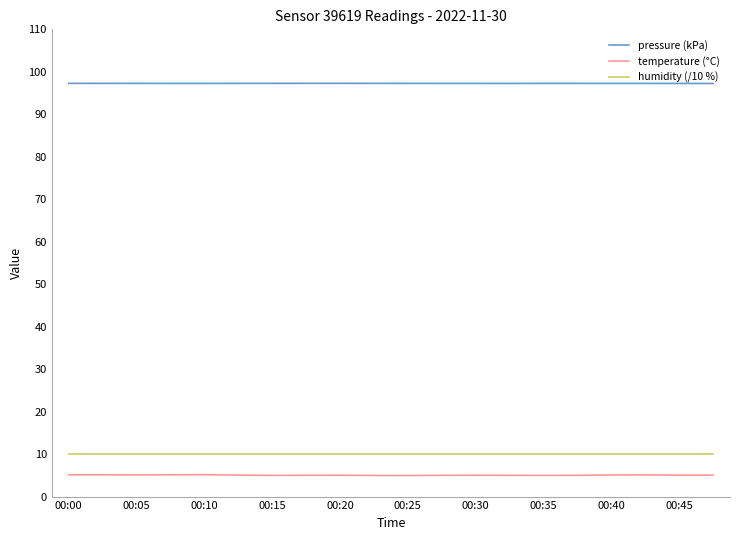

Rank the series by their maximum value, from lowest to highest.

temperature (°C), humidity (/10 %), pressure (kPa)